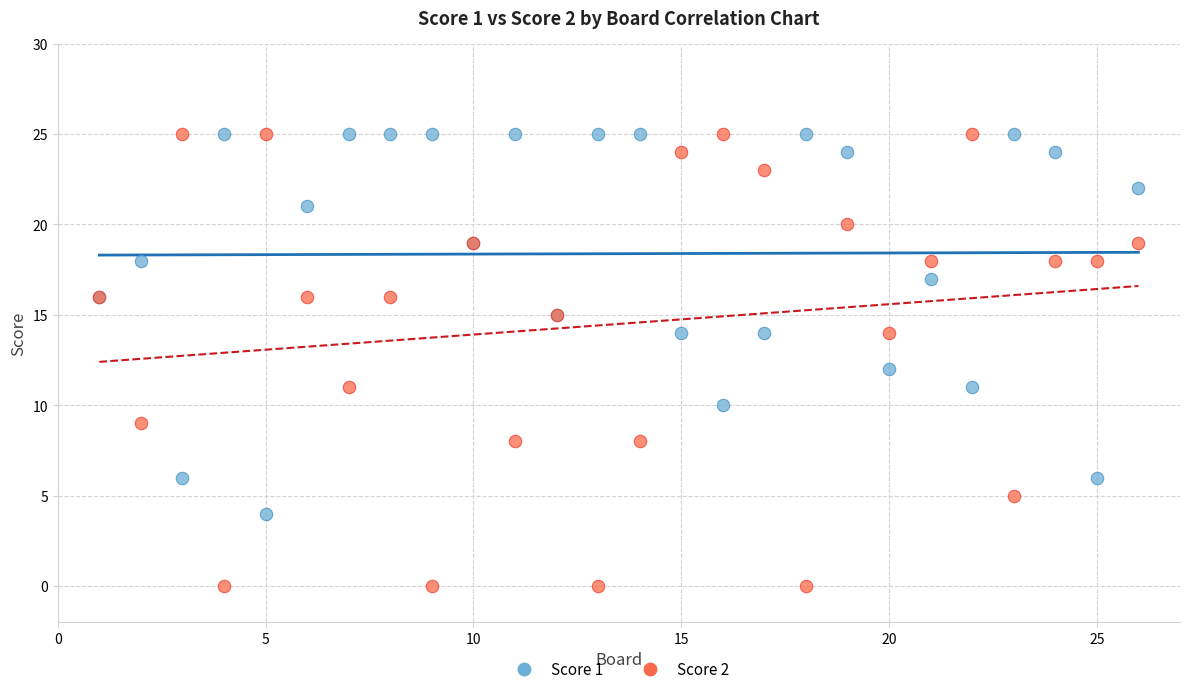

Which series contains the lowest Y value?

Score 2